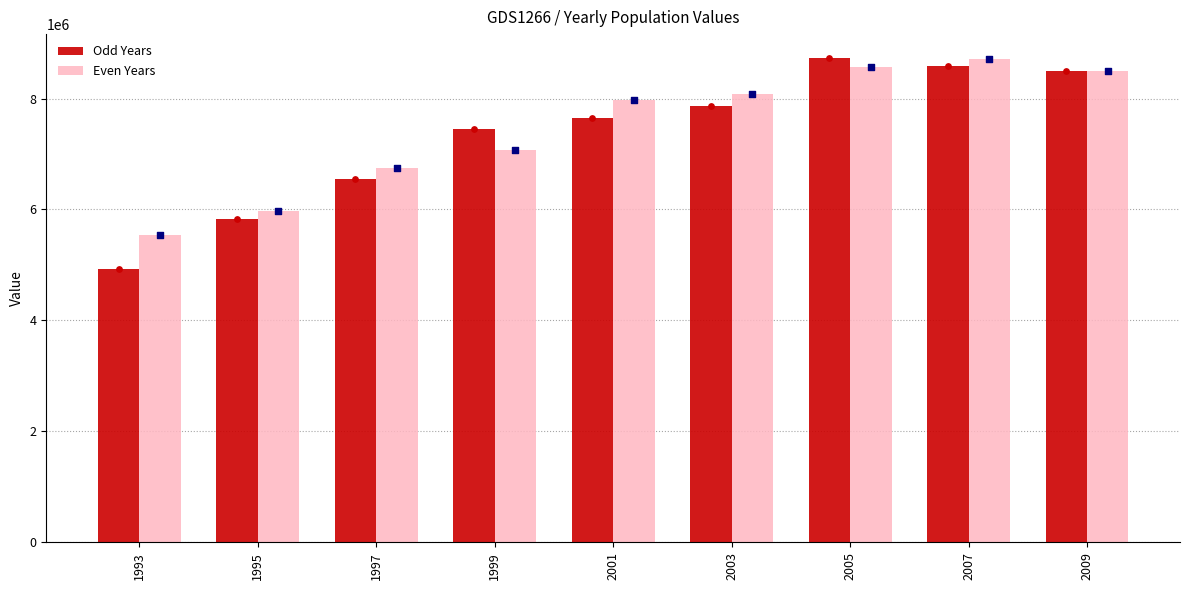

Which series has the widest spread of Y values?

Odd Years